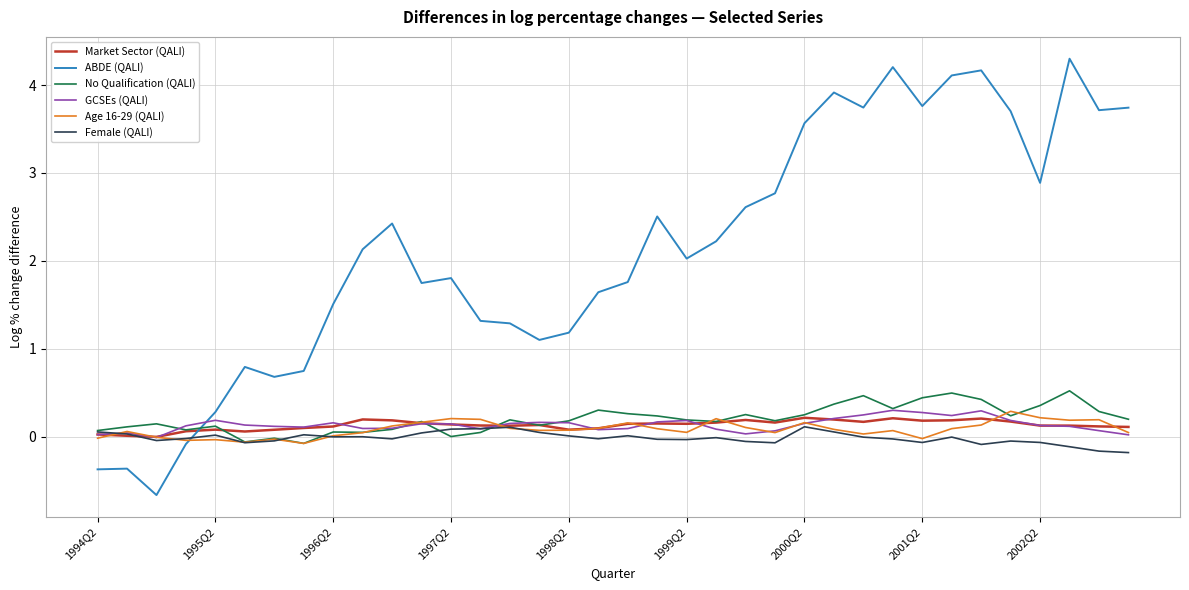

True or false: GCSEs (QALI) and No Qualification (QALI) cross at least once.

True